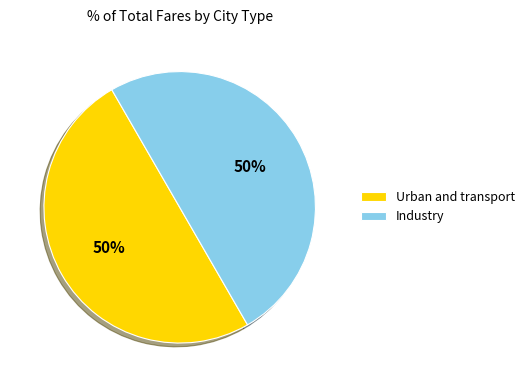

To the nearest percent, what percentage of the pie is Urban and transport?

50%